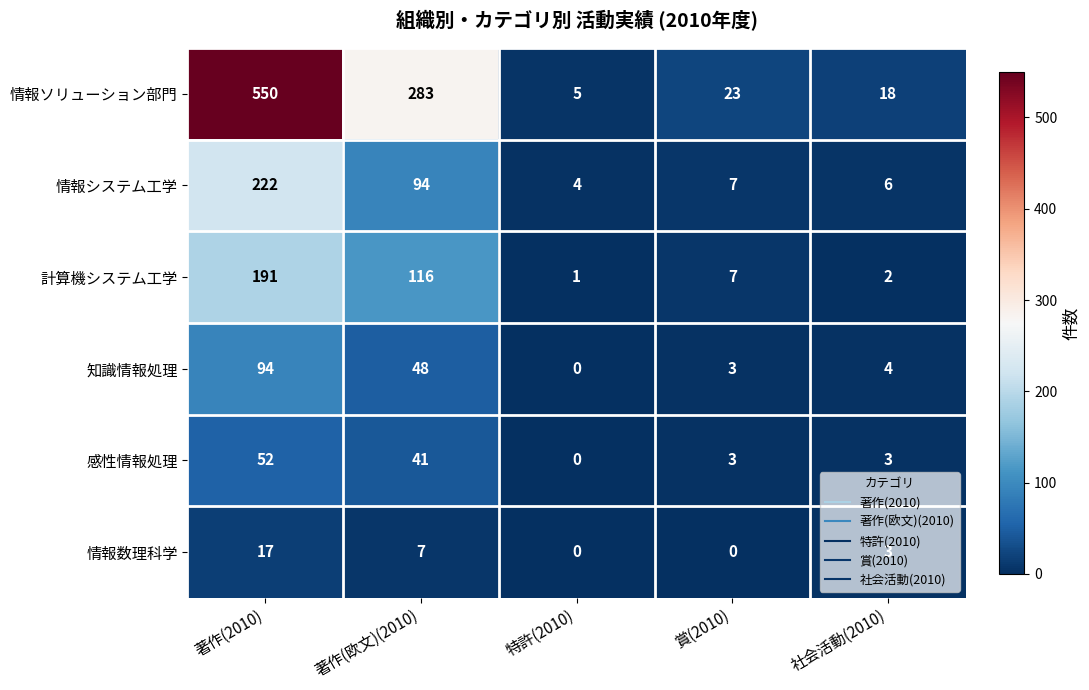

How many data points in 情報ソリューション部門 are less than 23?

2